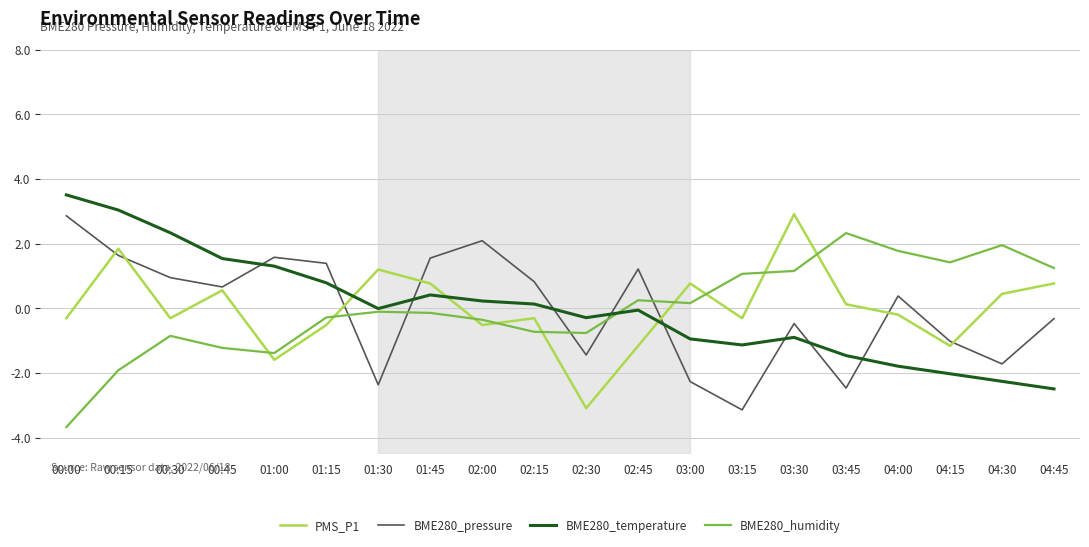

Is the value of BME280_humidity at 03:30 greater than the value of PMS_P1 at 02:30?

Yes